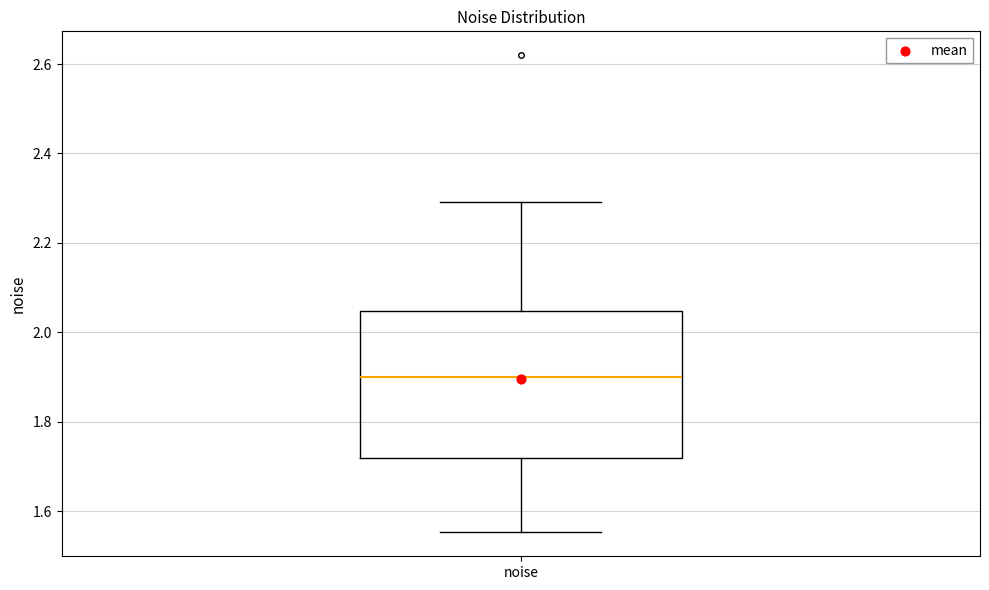

Transcribe this box plot: give where the median line is, the range the box spans, and where the two whiskers end, as read against the y-axis. The values are not printed on the chart, so give them approximately, as read against the axis.

median 1.90, box 1.72 to 2.04, whiskers 1.56 to 2.30